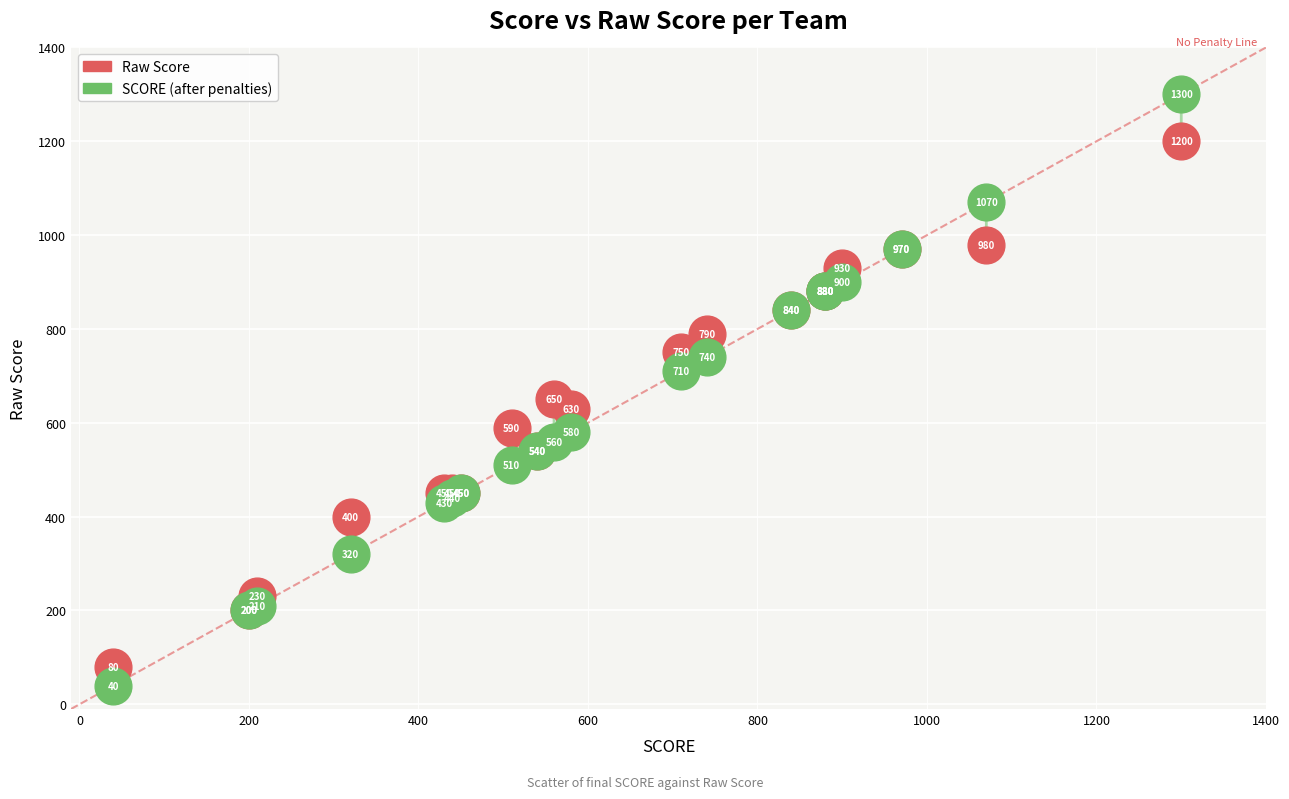

Across all series, what Y value is closest to 670?

650